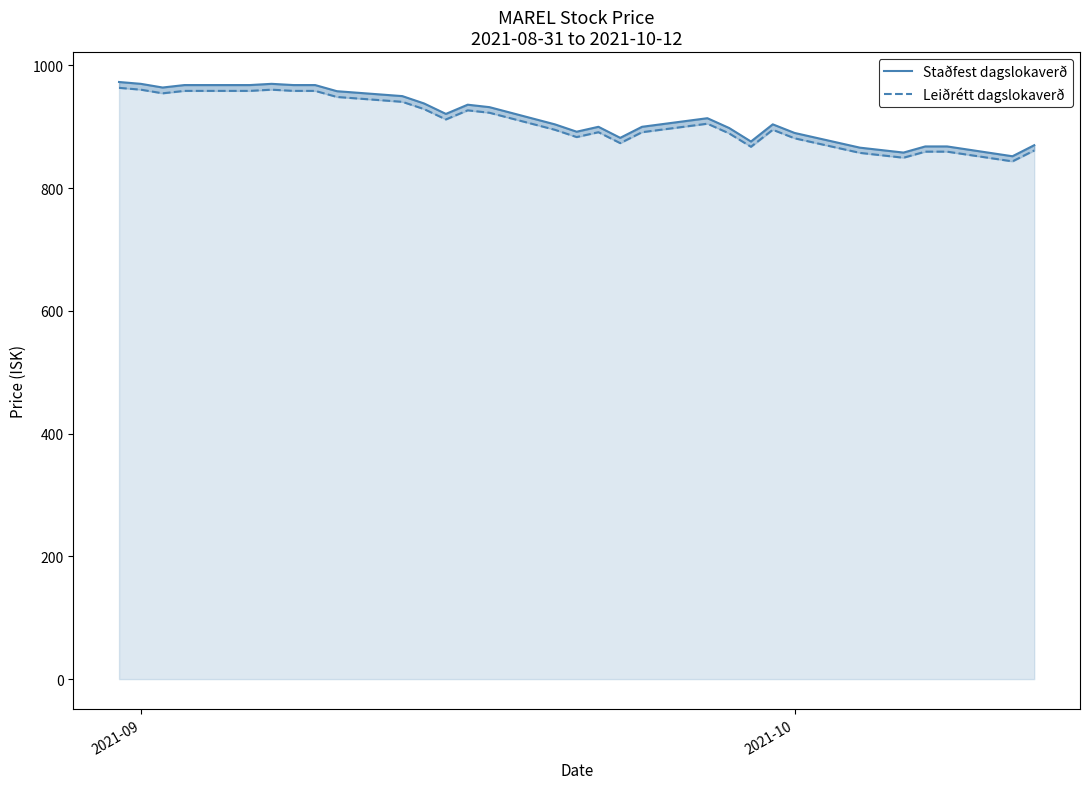

Rank the series by their maximum value, from lowest to highest.

Leiðrétt dagslokaverð, Staðfest dagslokaverð